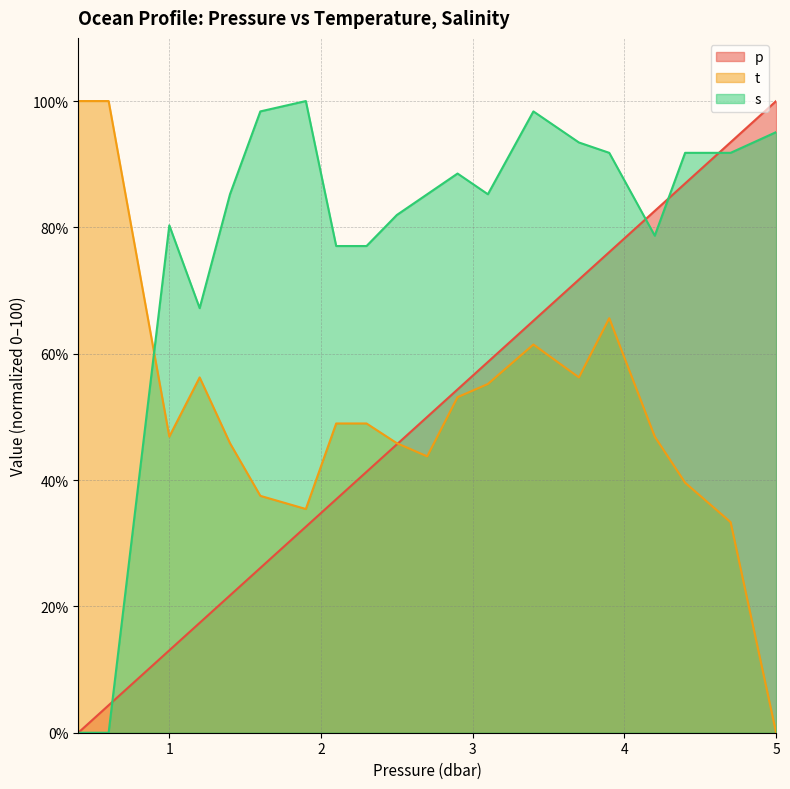

Between which two adjacent categories do t and p first intersect?

2.5 and 2.7